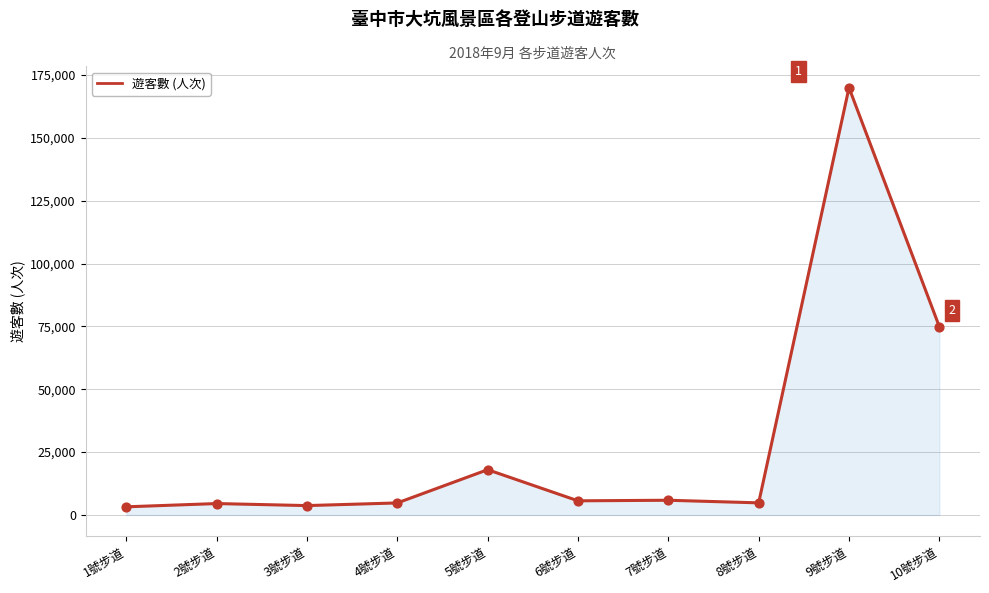

What is the ratio of the value at 6號步道 to the value at 7號步道?

1.0